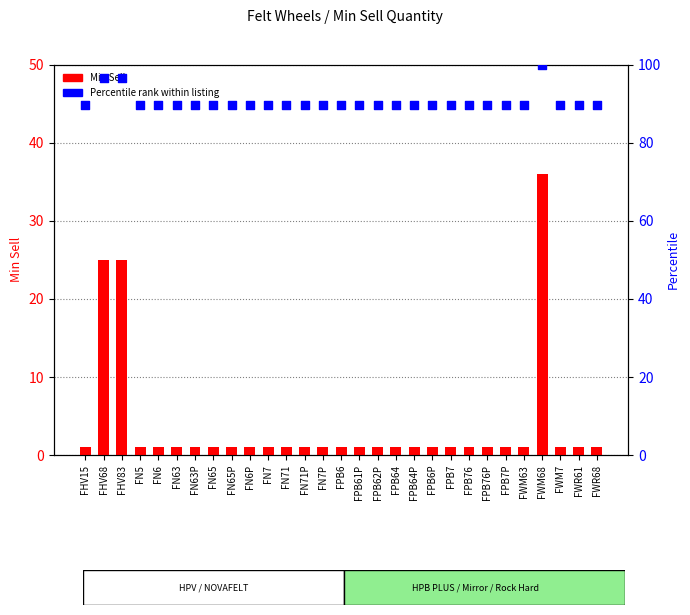

Is the value of Min Sell at FHV83 greater than the value of Percentile rank within listing at FN6?

No